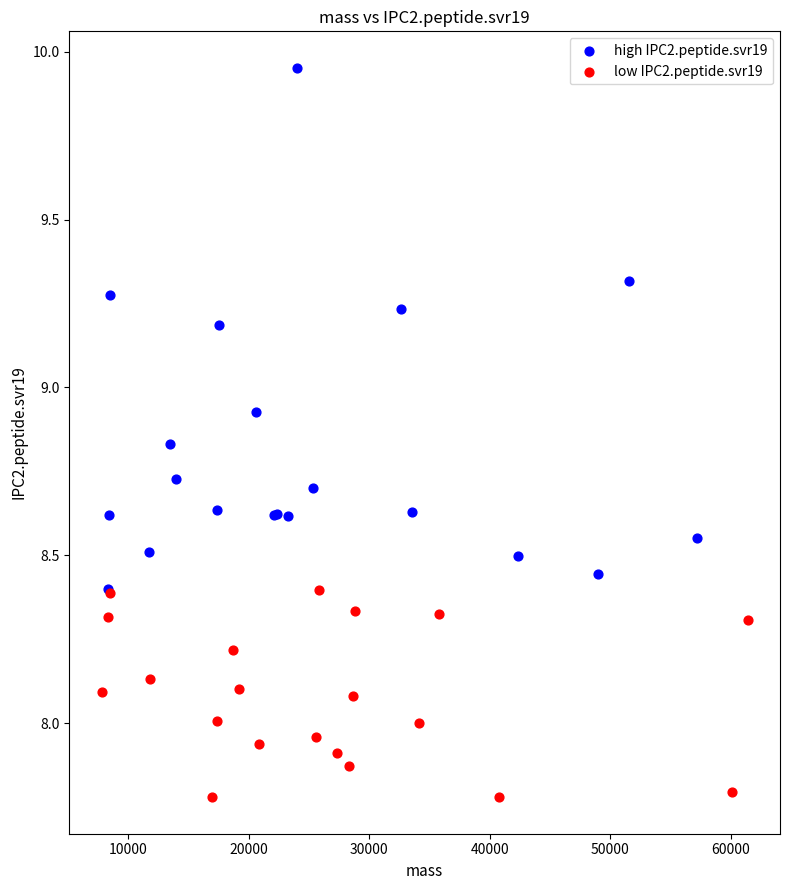

Which series has the widest spread of Y values?

high IPC2.peptide.svr19